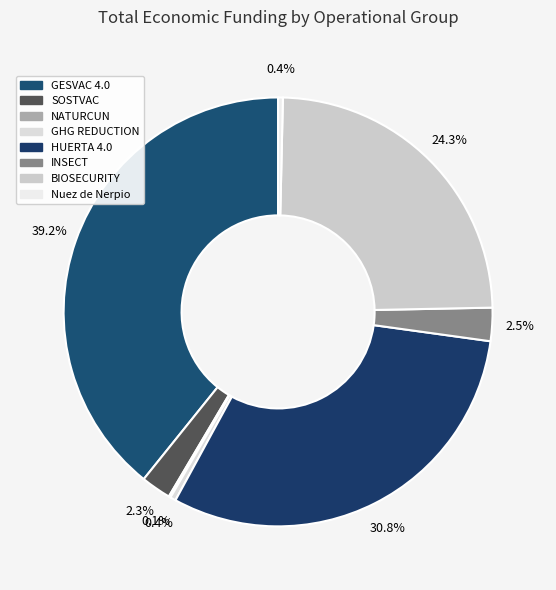

To the nearest percent, what portion does INSECT represent?

3%